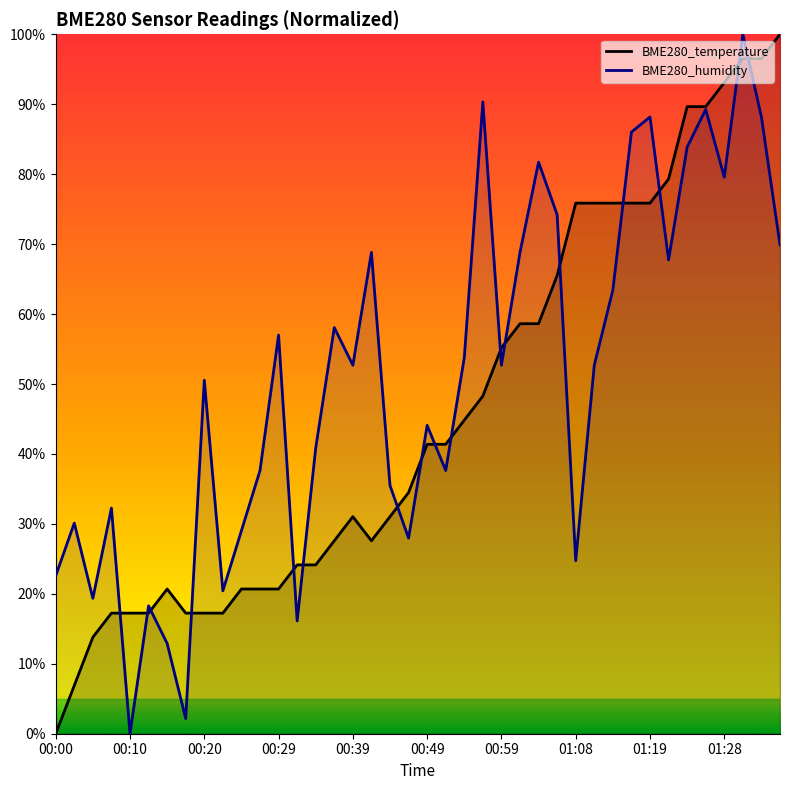

Which series has the largest total across all categories?

BME280_humidity